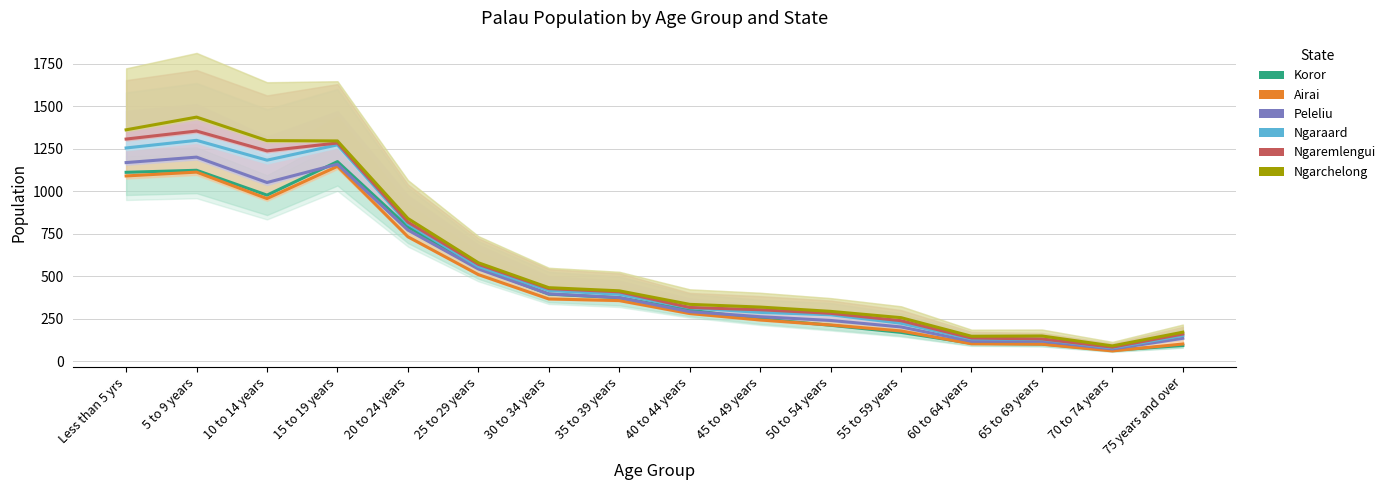

What value does the Ngaraard series have at 40 to 44 years?

314.4